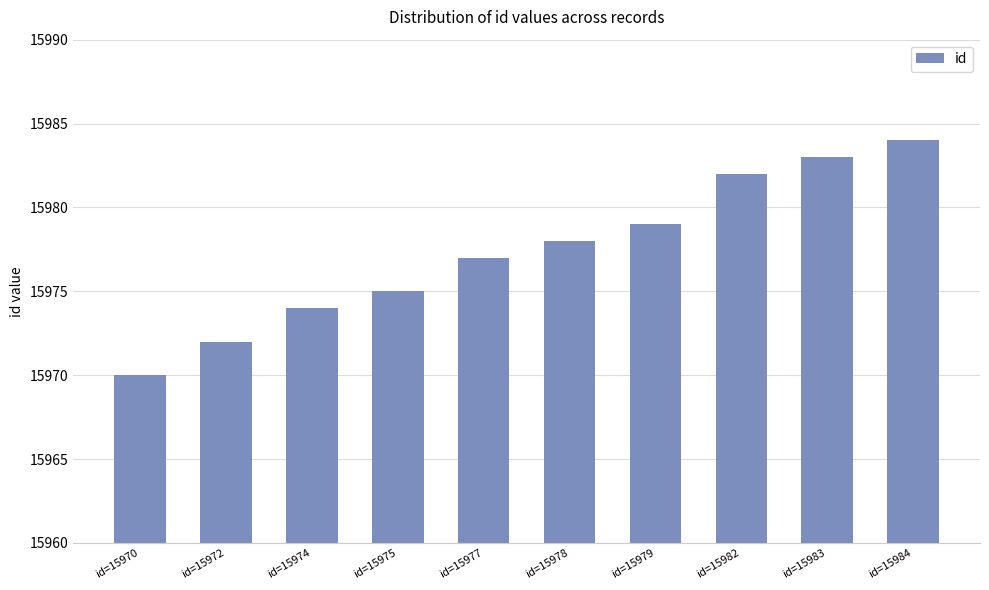

List the labels in order of value, largest first.

id=15984, id=15983, id=15982, id=15979, id=15978, id=15977, id=15975, id=15974, id=15972, id=15970